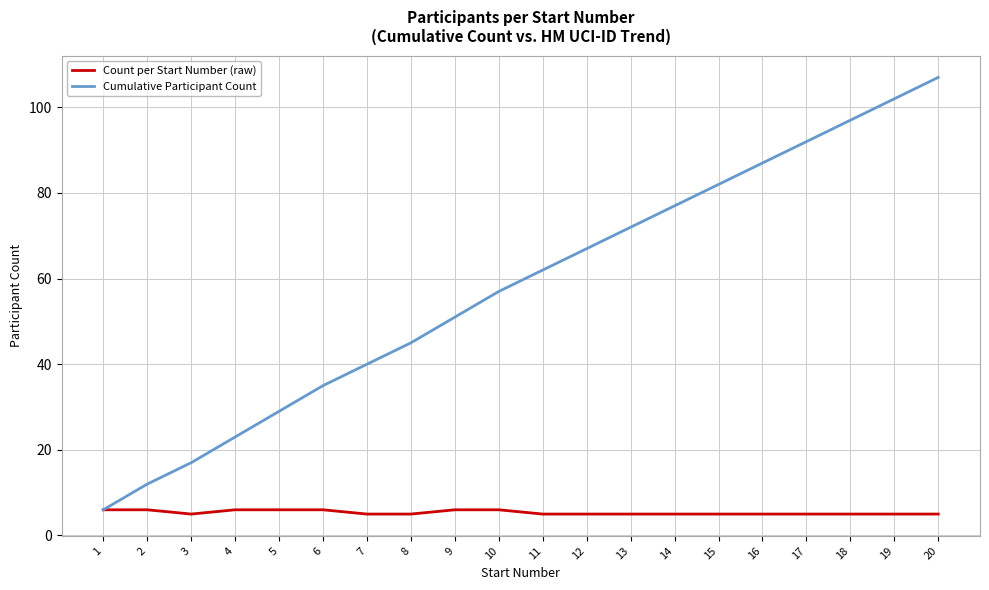

Is this an area chart (filled region under the line)?

No